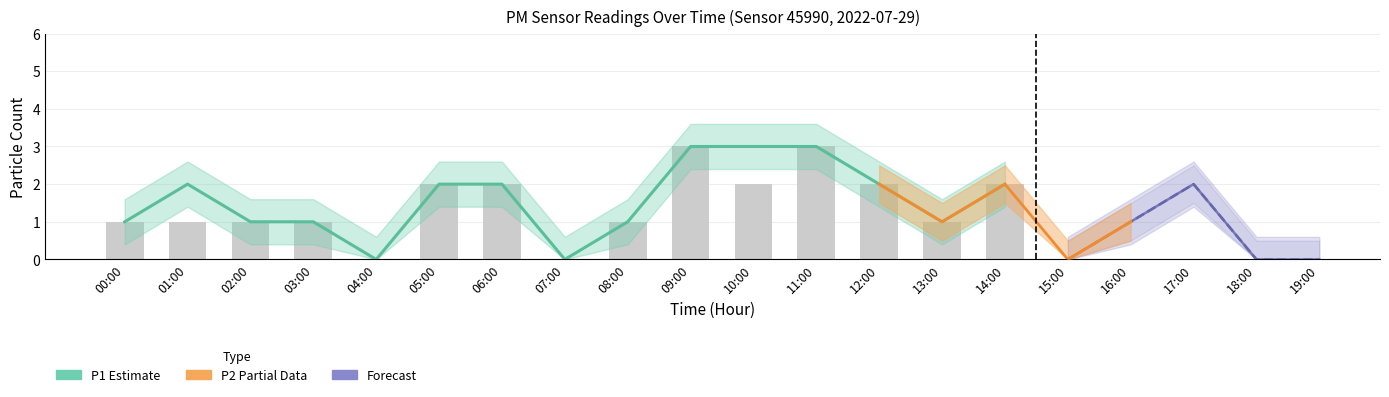

Are the bars horizontal?

No